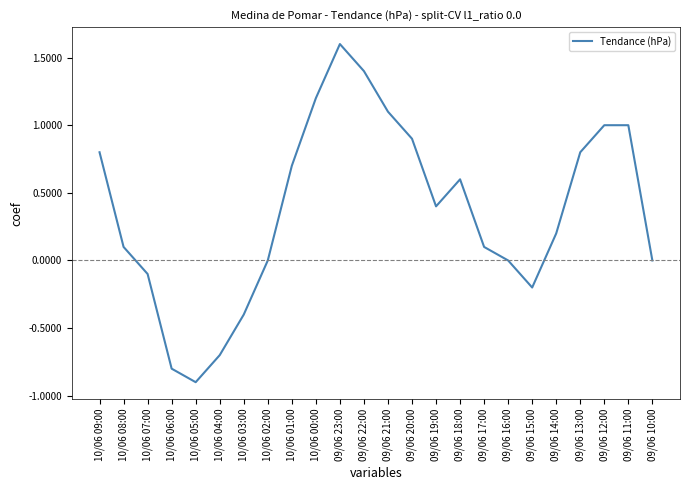

What is the maximum value shown in the chart?

1.6